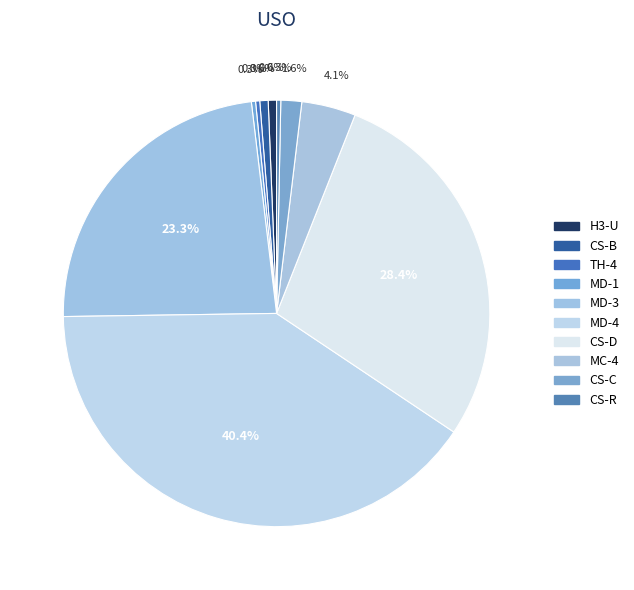

Does CS-B represent more than half of the total?

No